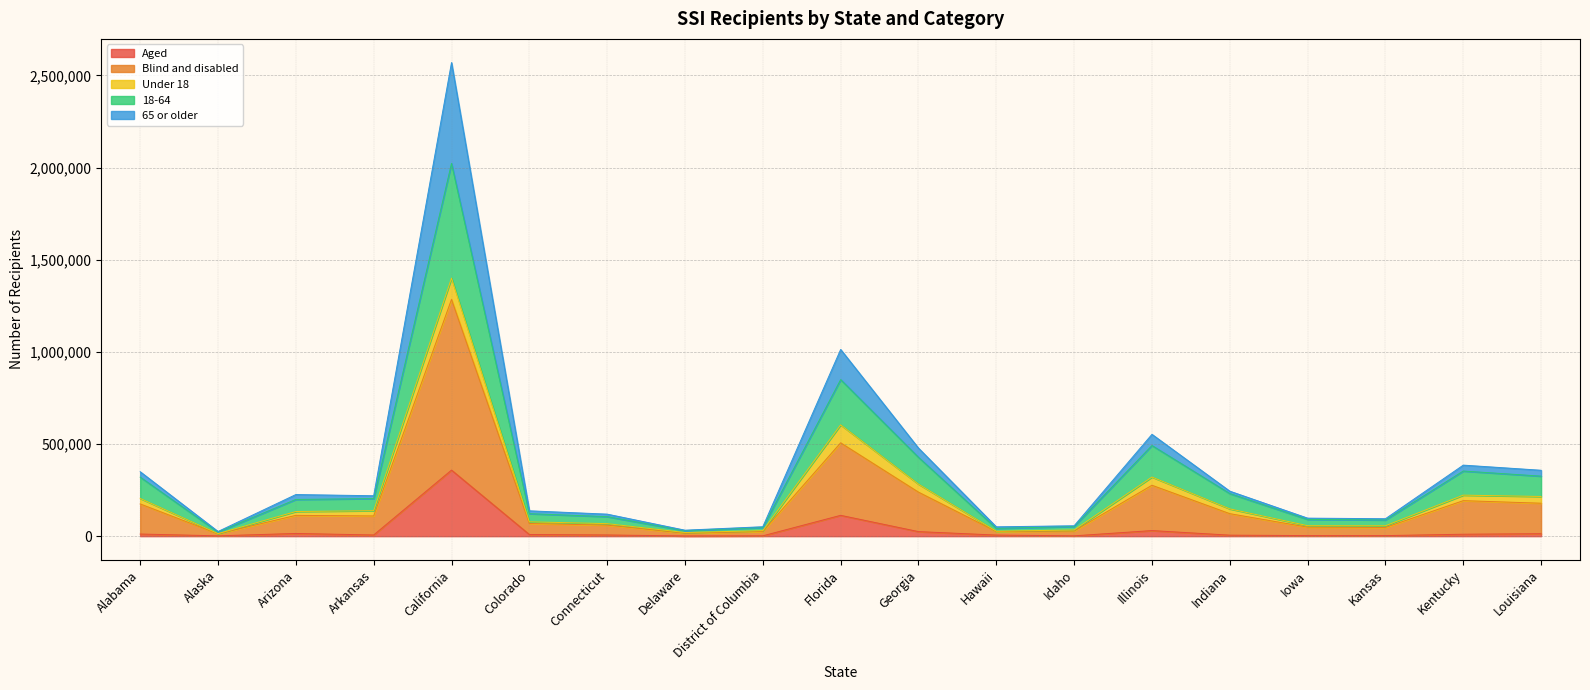

In Aged, how many points are lower than both neighbors (excluding endpoints)?

5